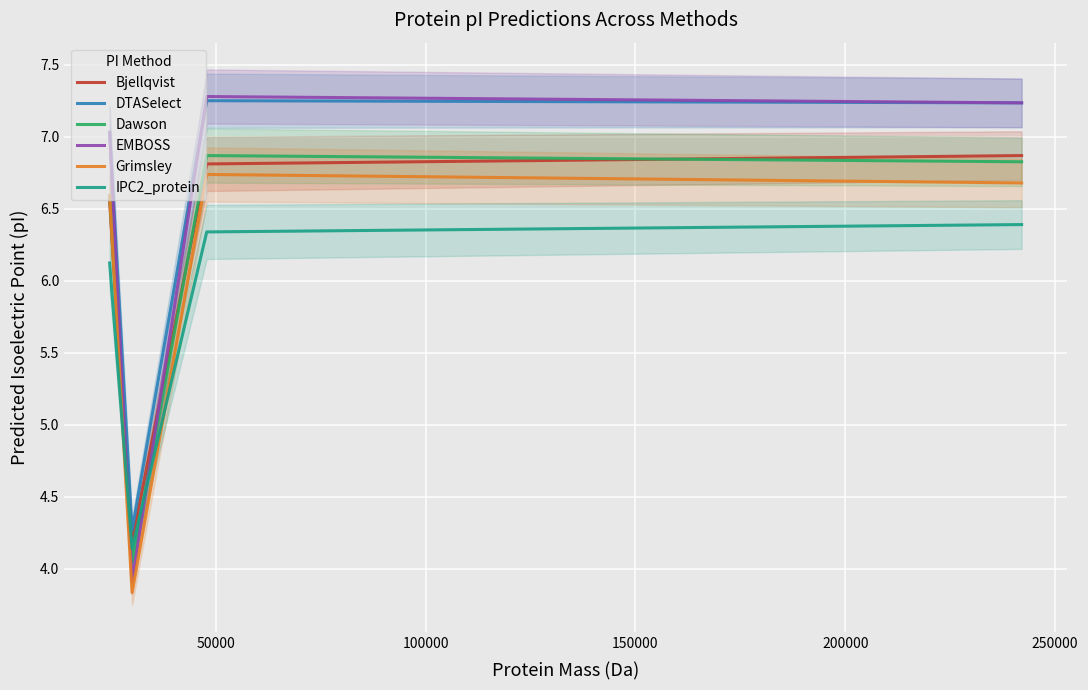

What is the highest value of the IPC2_protein series?

6.4